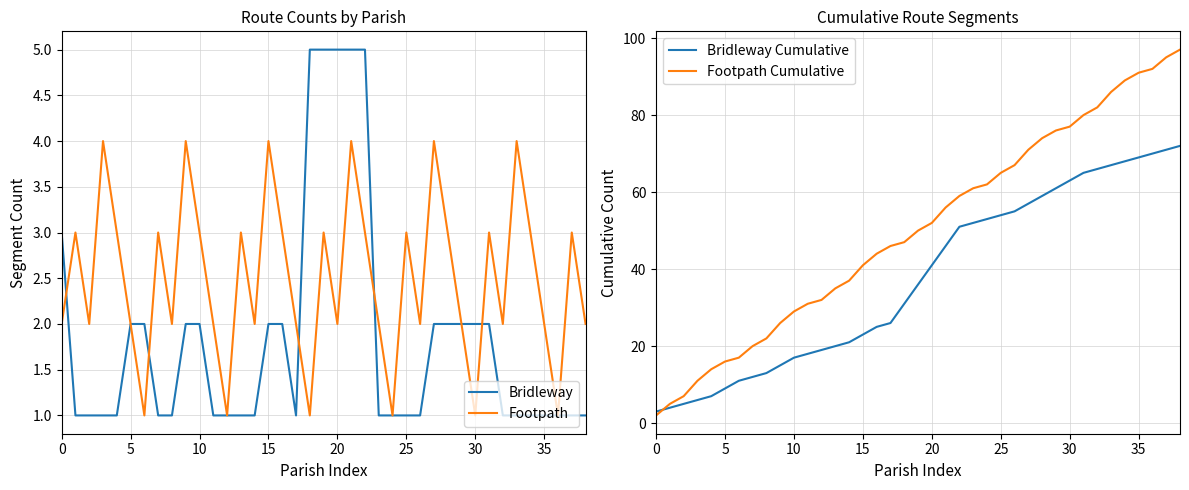

How many lines are shown in the chart?

4